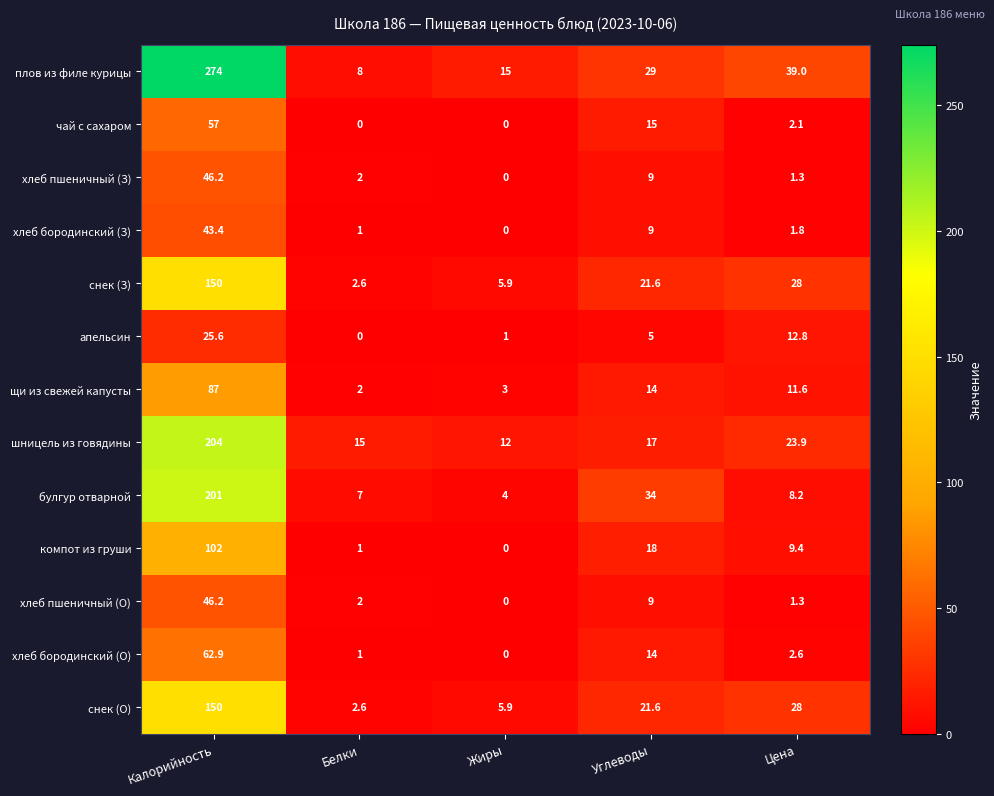

At which category is the sum across all series the highest?

Калорийность